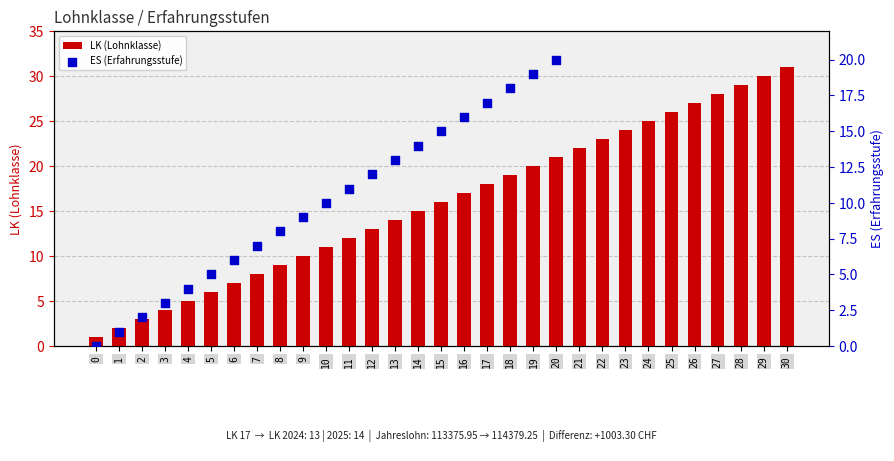

What is the ratio of the value at 6 to the value at 5?

1.2